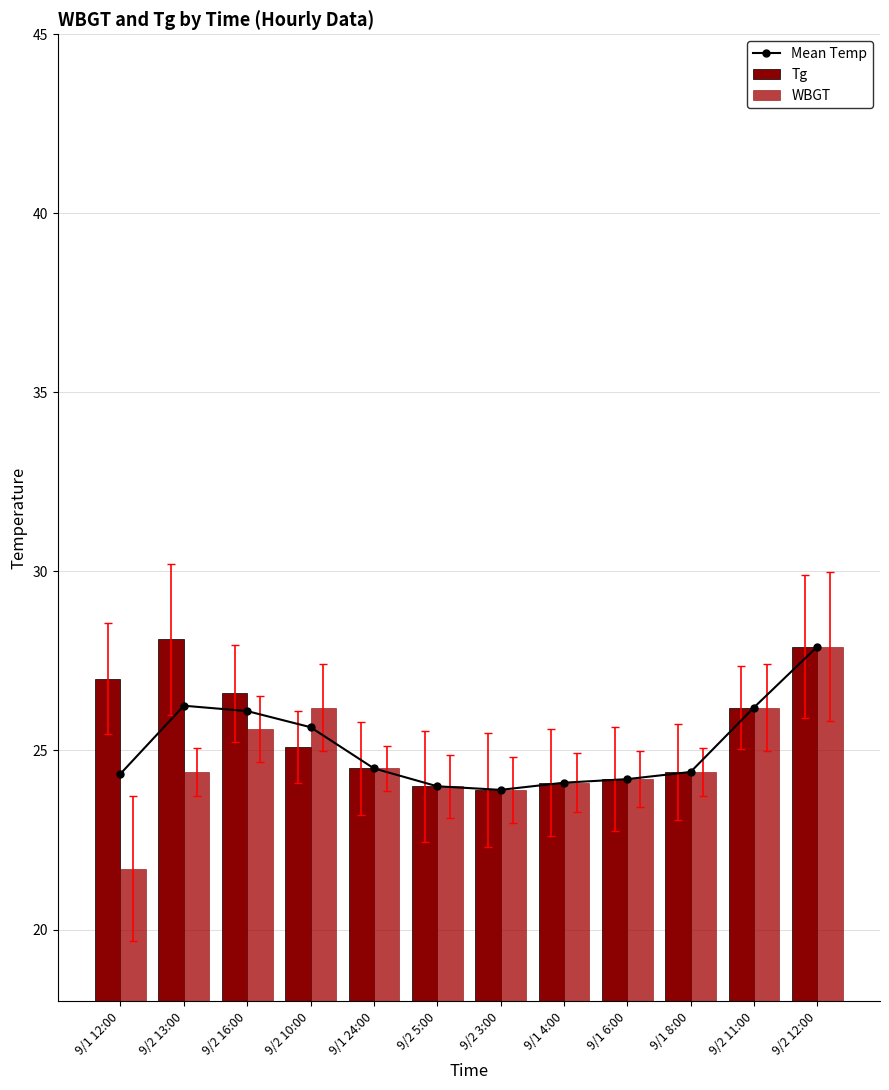

What is the difference between the Mean Temp values at 9/1 6:00 and 9/1 12:00?

0.2